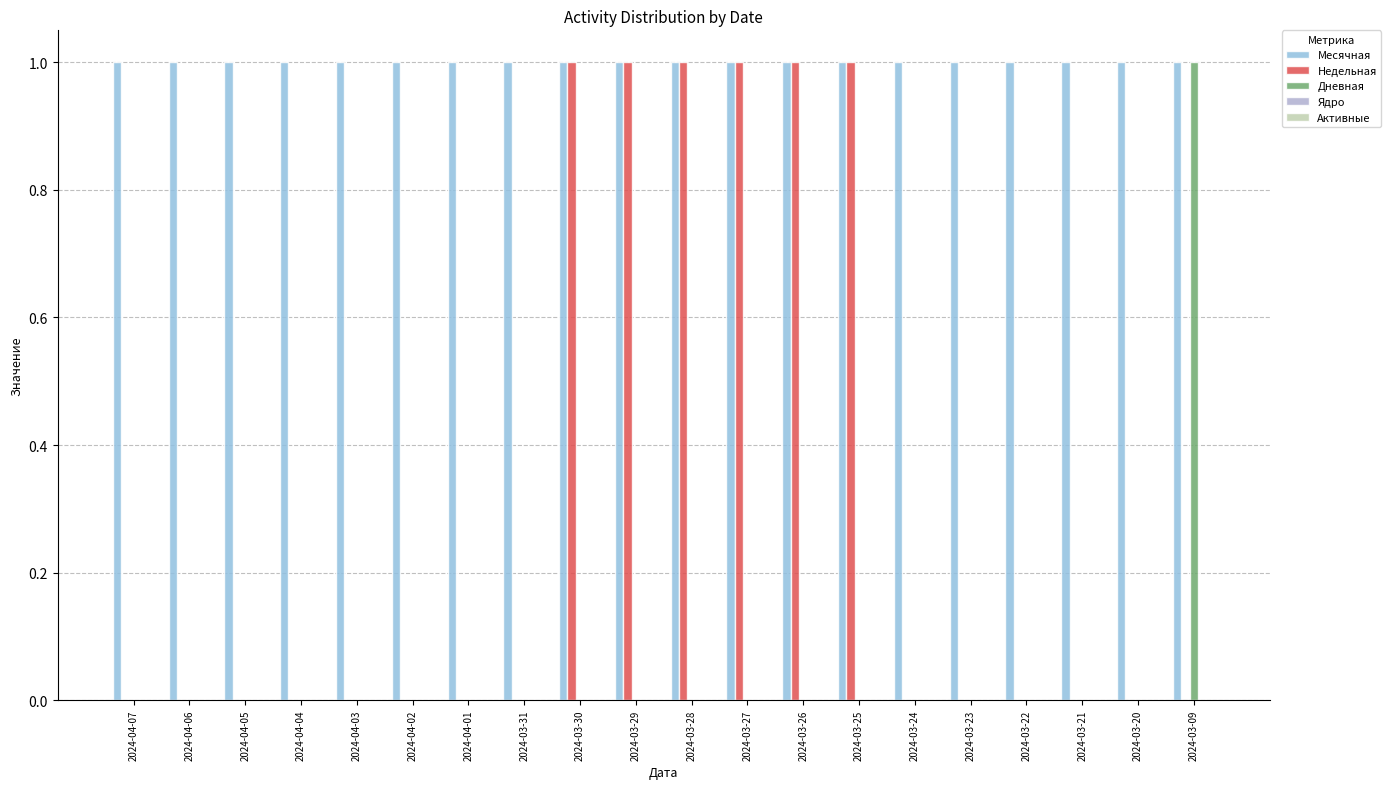

At which category is the sum across all series the highest?

2024-03-30